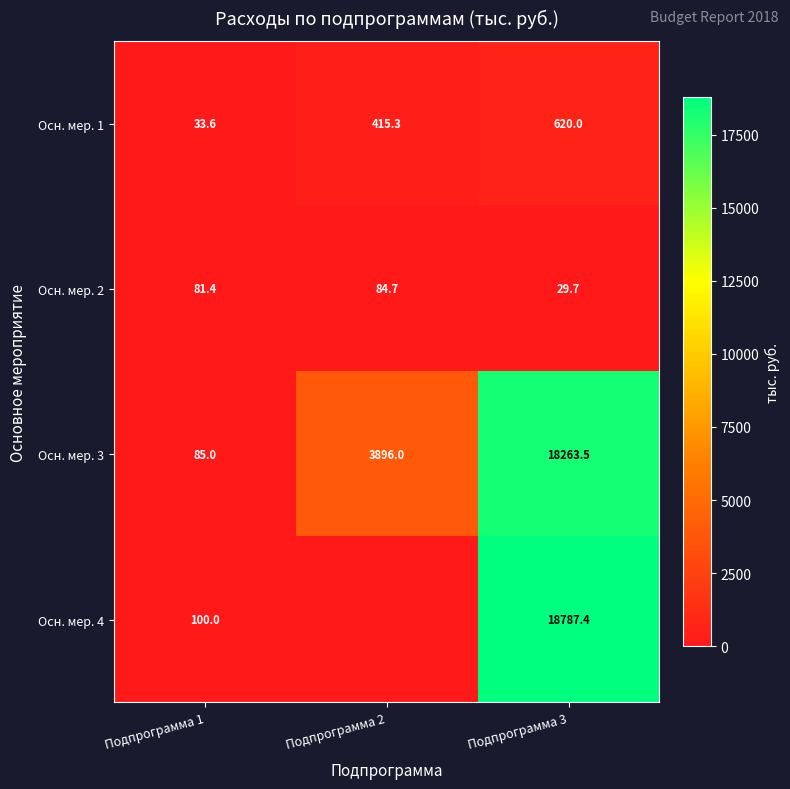

At which category does the chart reach its minimum across all series?

Подпрограмма 2